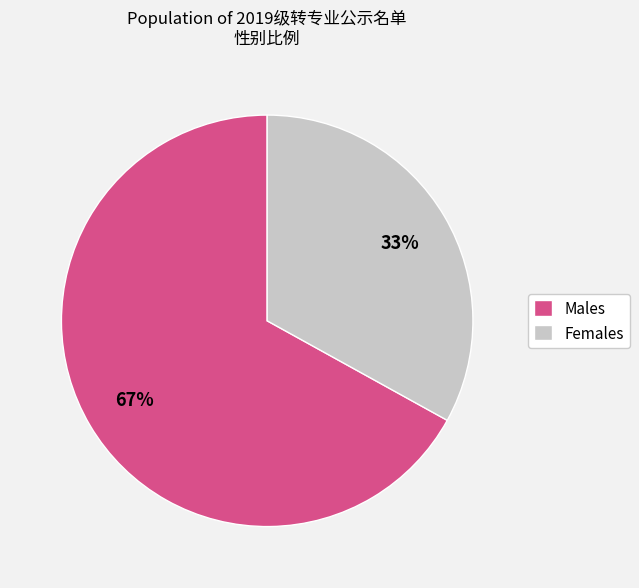

Is it true that Males is 67% of the pie?

True